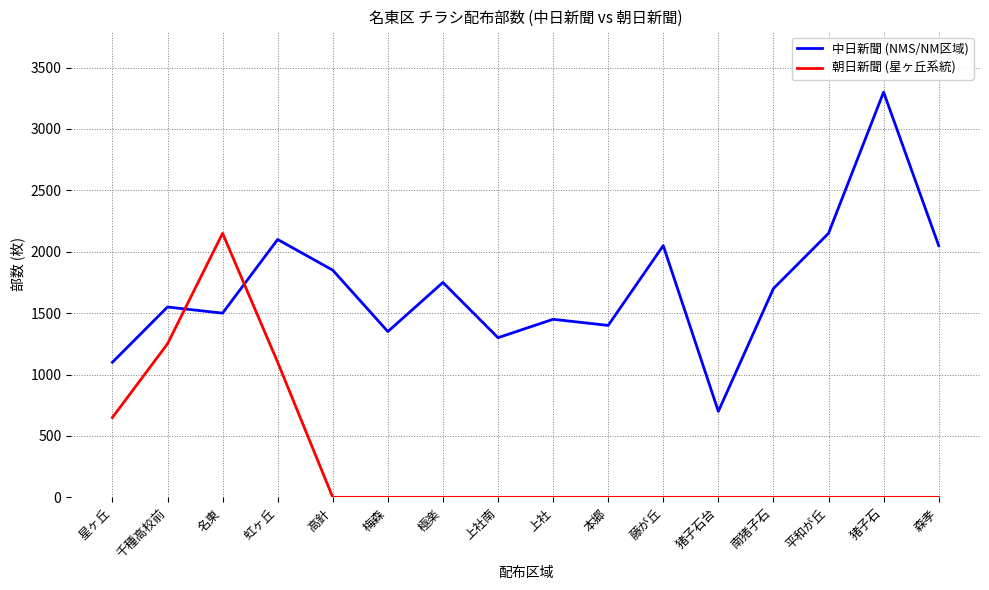

Which category has the highest value in the 中日新聞 (NMS/NM区域) series?

猪子石